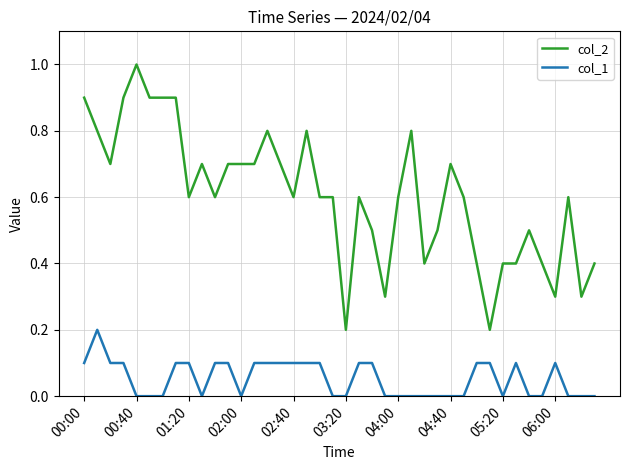

Which series has the largest total across all categories?

col_2